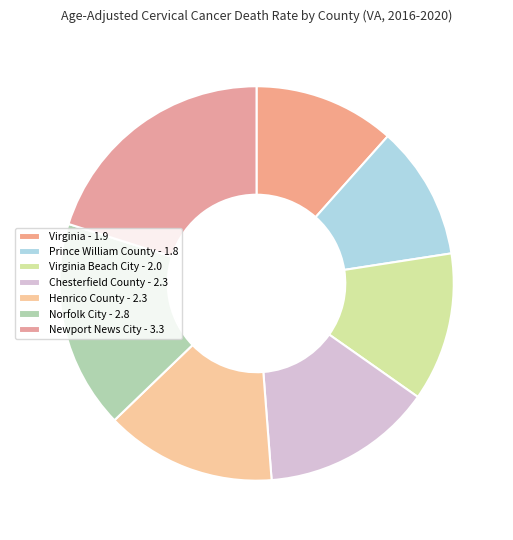

To the nearest percent, what is the difference between the largest and smallest slice percentages?

9%